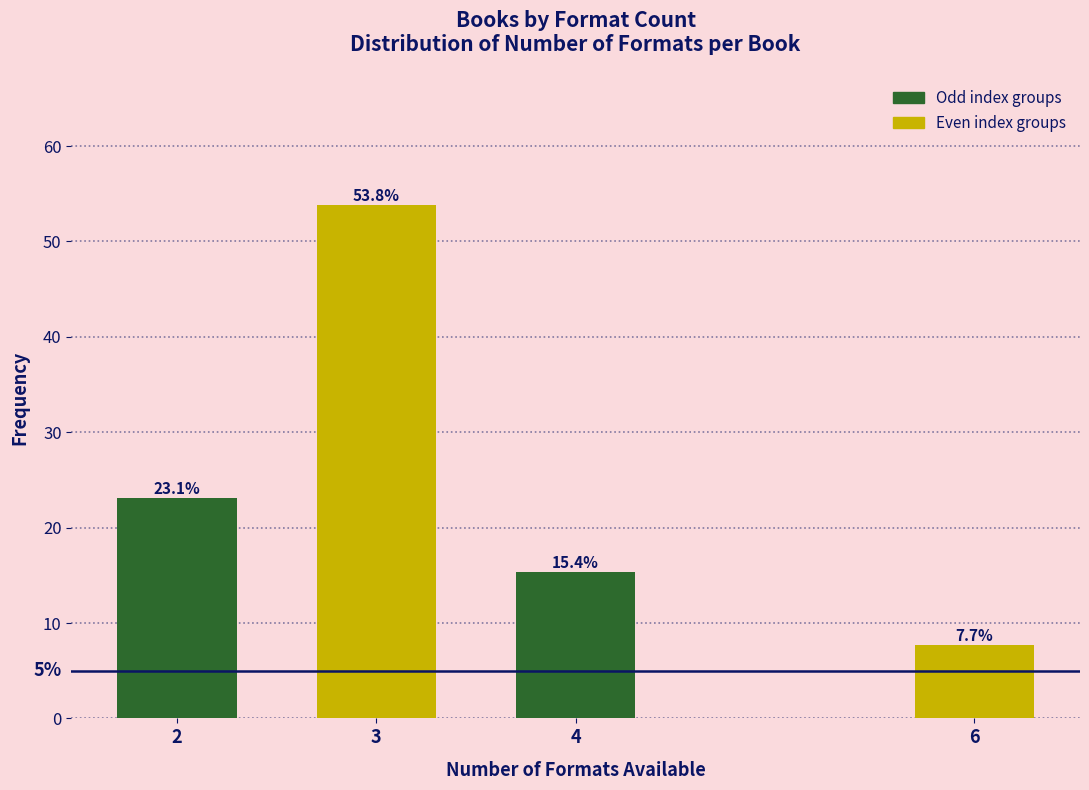

Reading right to left, extract all data points from this chart.

7.7	15.4	53.8	23.1